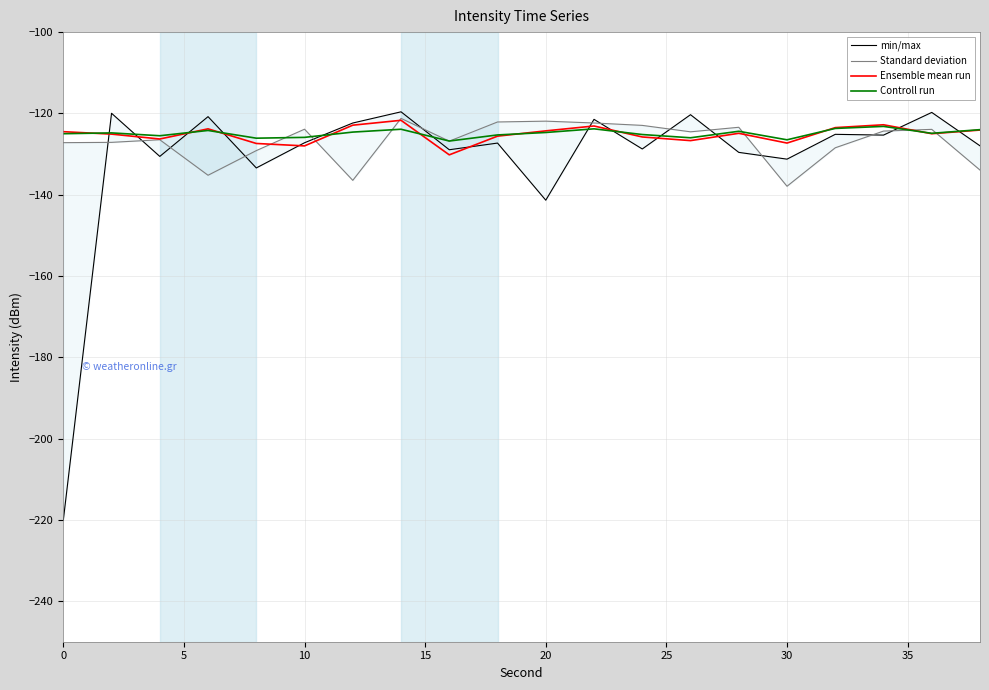

What are all the series names shown in the legend?

min/max, Standard deviation, Ensemble mean run, Controll run